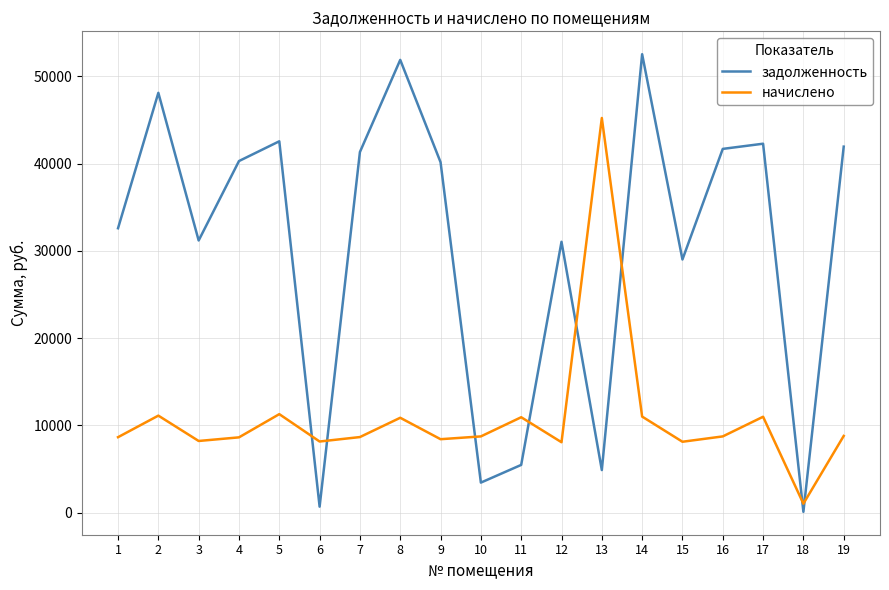

After their last crossing, which series has the higher values: задолженность or начислено?

задолженность